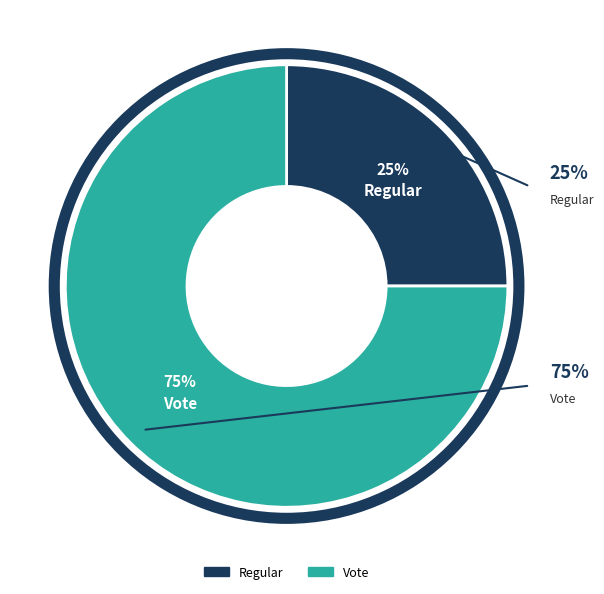

What is the majority slice?

Vote